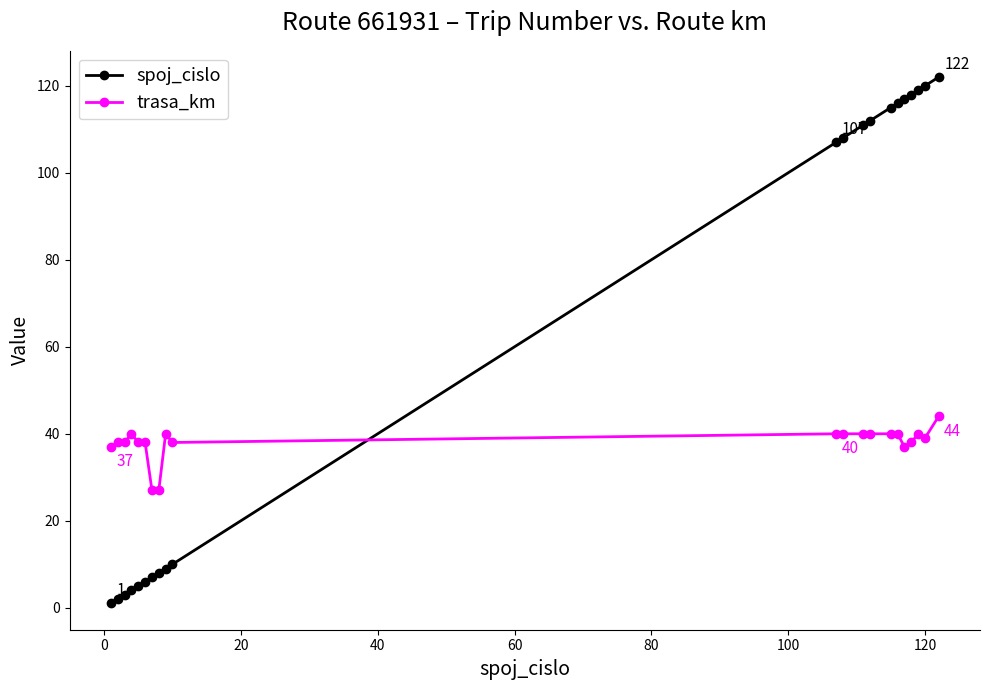

True or false: trasa_km and spoj_cislo cross at least once.

True